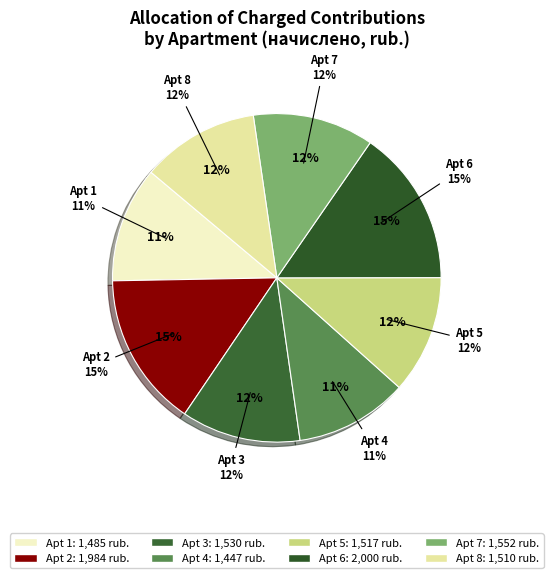

What percentage do 1 and 2 together represent?

26.6%